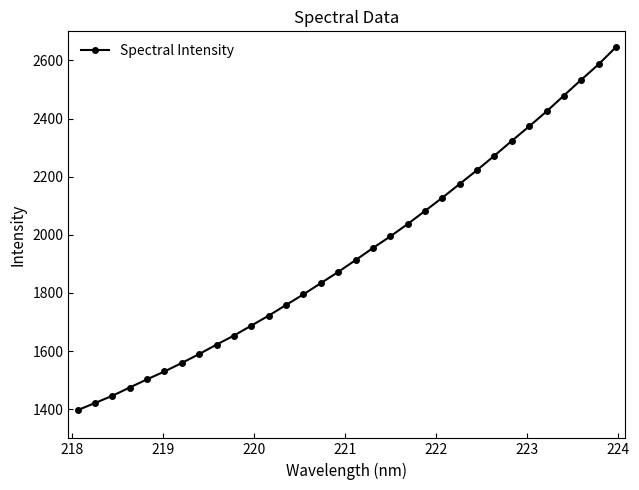

What is the smallest value displayed?

1396.9